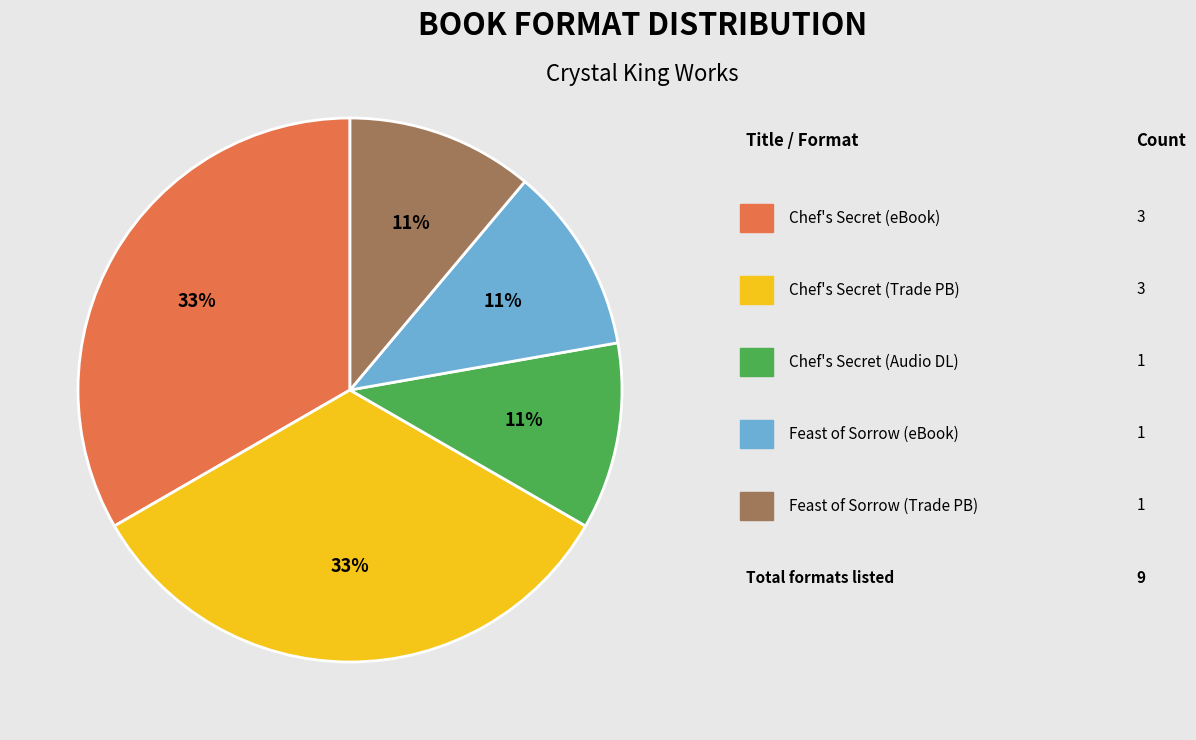

Is there any slice that represents more than half of the pie?

No